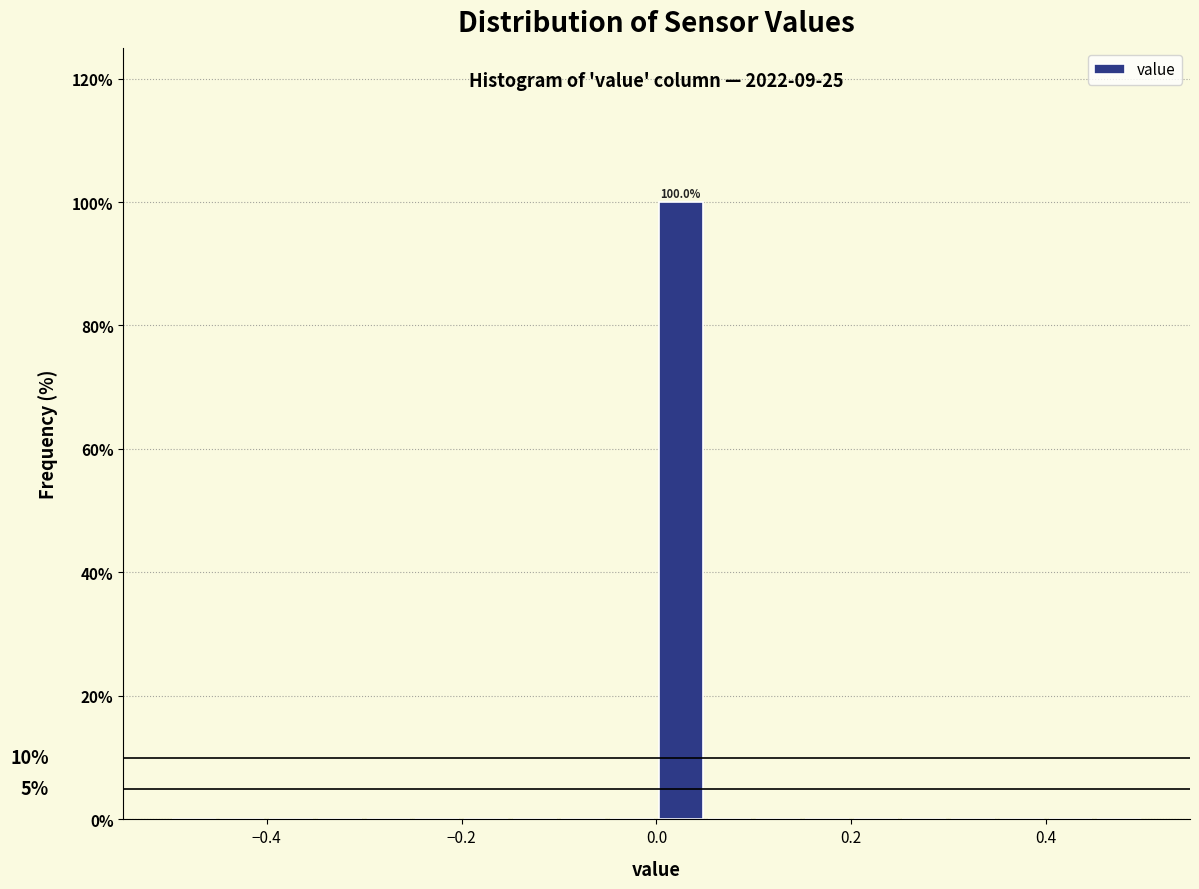

Around what value on the x-axis is the tallest bar? Give the approximate position of its centre, as read against the axis.

0.02